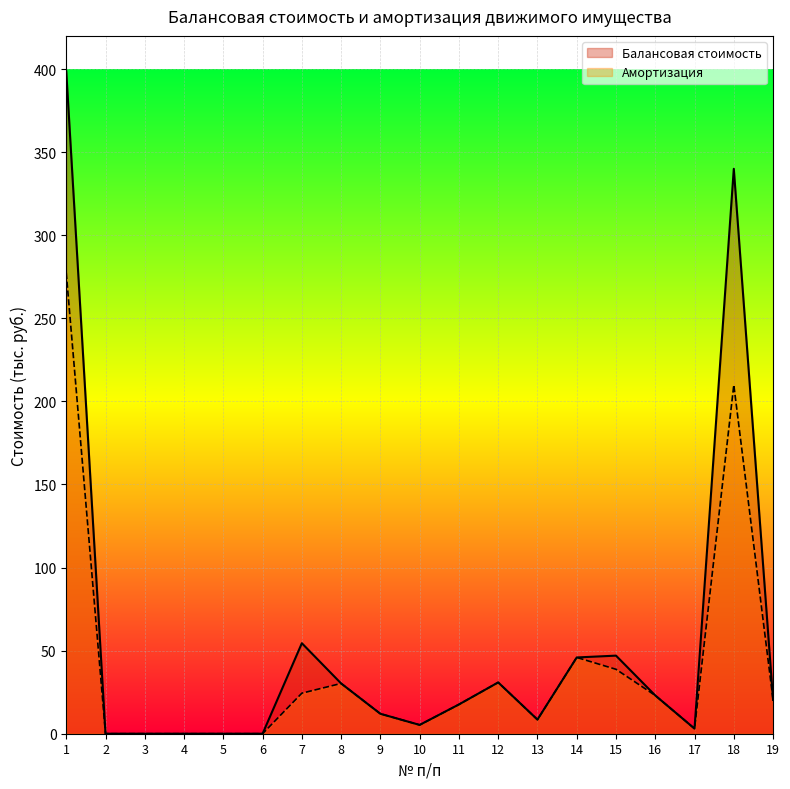

At which category is the sum across all series the highest?

1